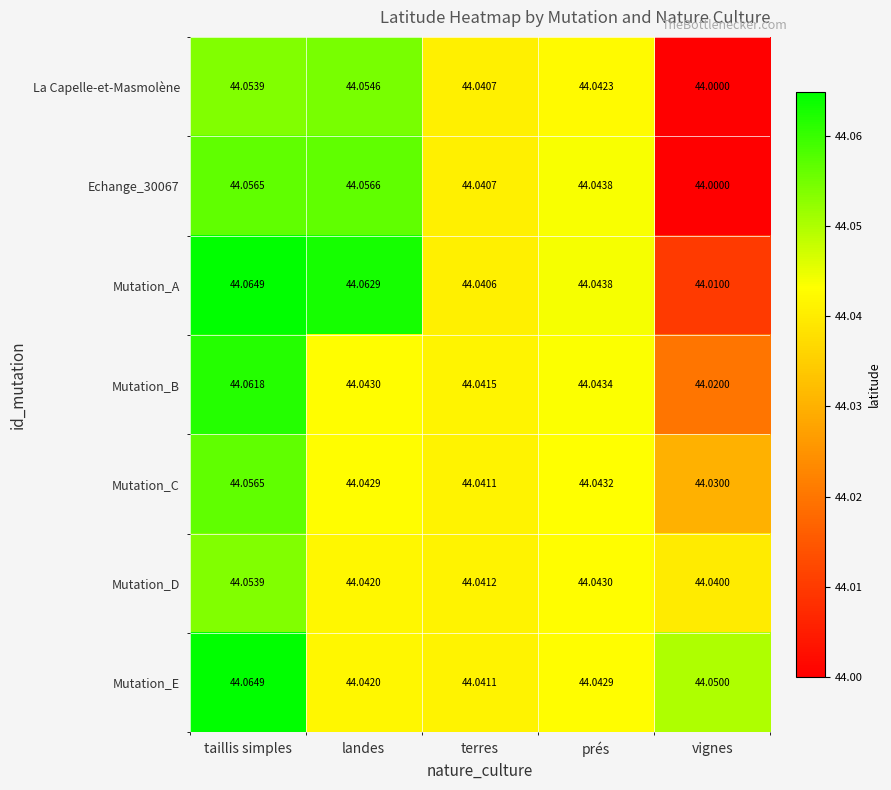

At which category is the sum across all series the highest?

taillis simples